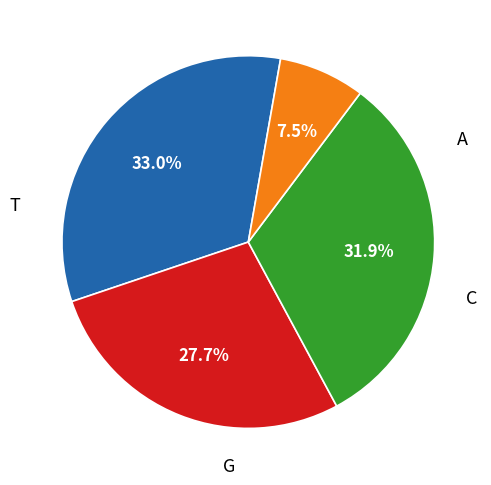

Is there any slice that represents more than half of the pie?

No